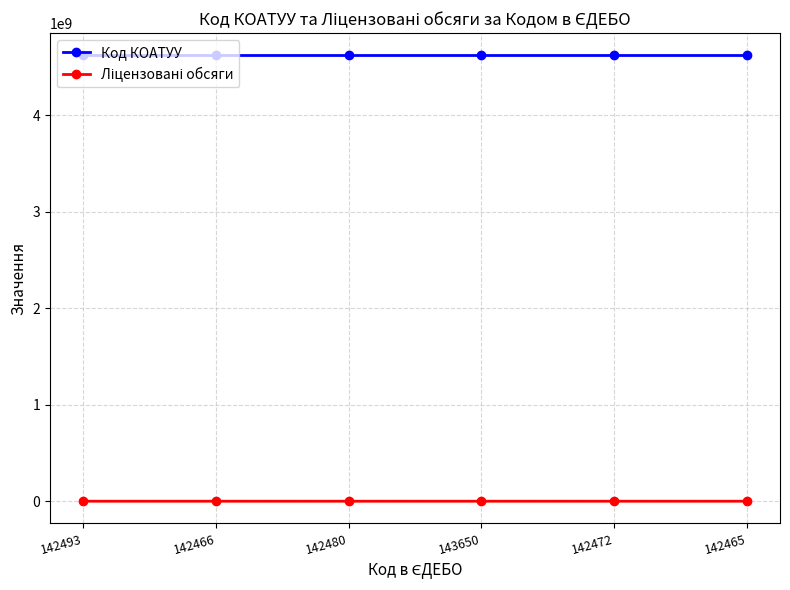

What is the greatest value displayed?

4621810100